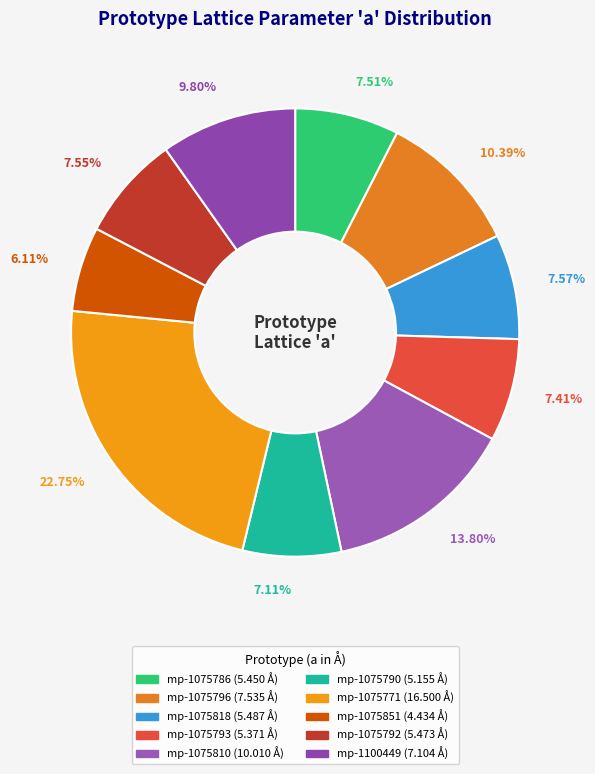

What portion of the pie excludes mp-1075792?

92.5%